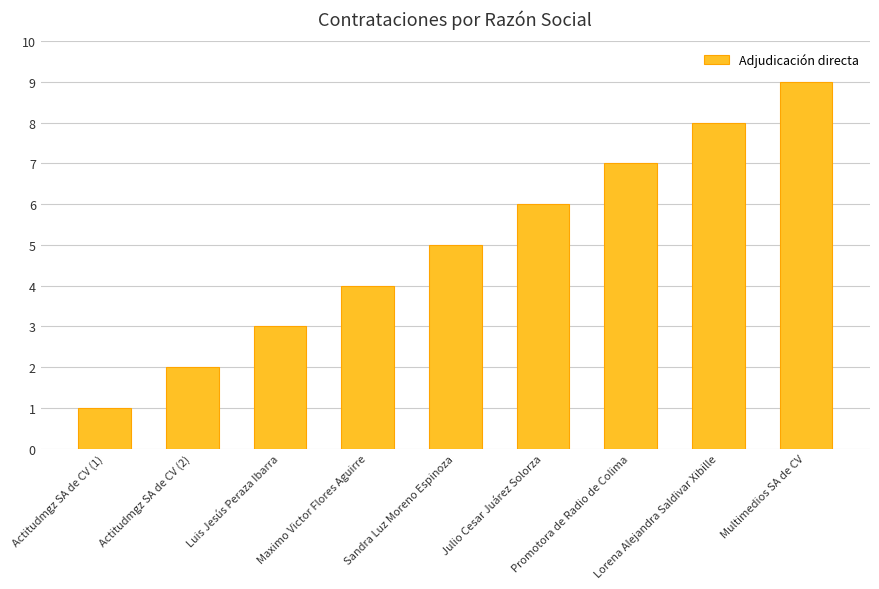

Does the chart contain any negative values?

No